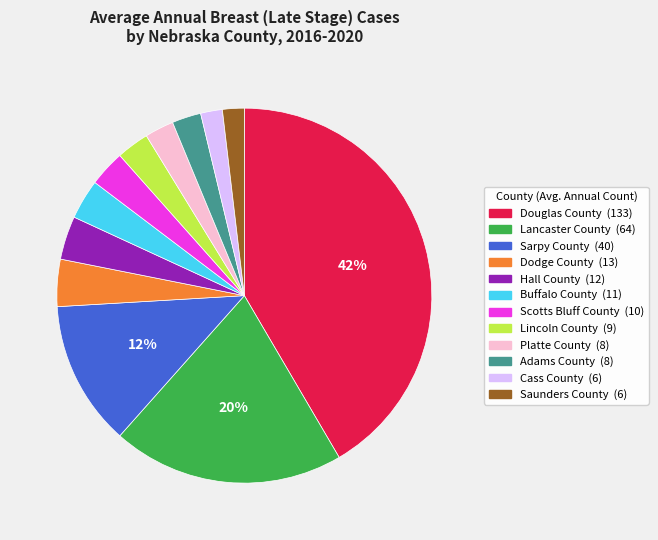

Does any single category account for the majority?

No